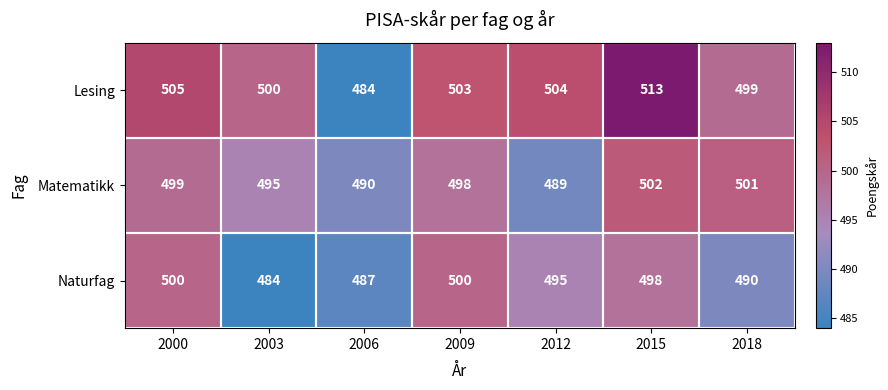

List the labels in order of Lesing value, largest first.

2015, 2000, 2012, 2009, 2003, 2018, 2006